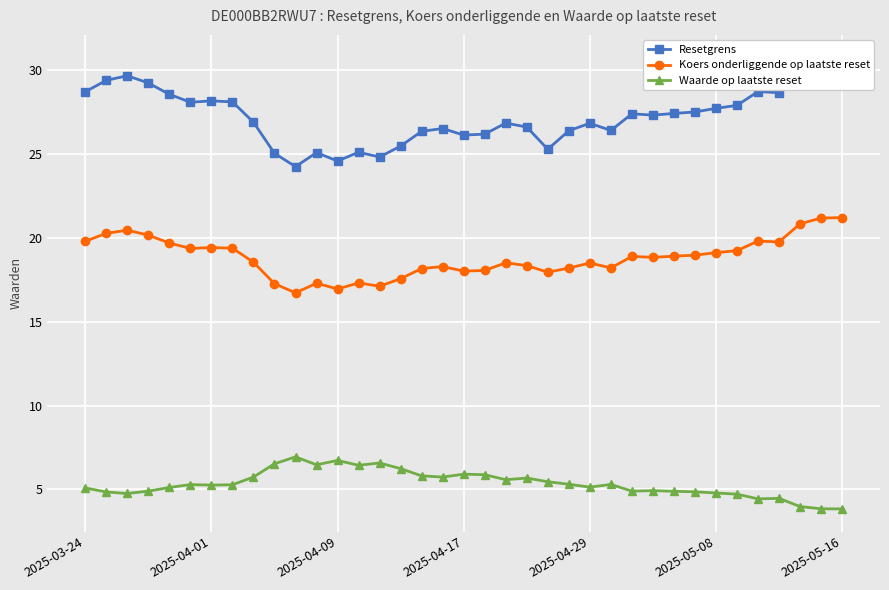

What are all the series names shown in the legend?

Resetgrens, Koers onderliggende op laatste reset, Waarde op laatste reset